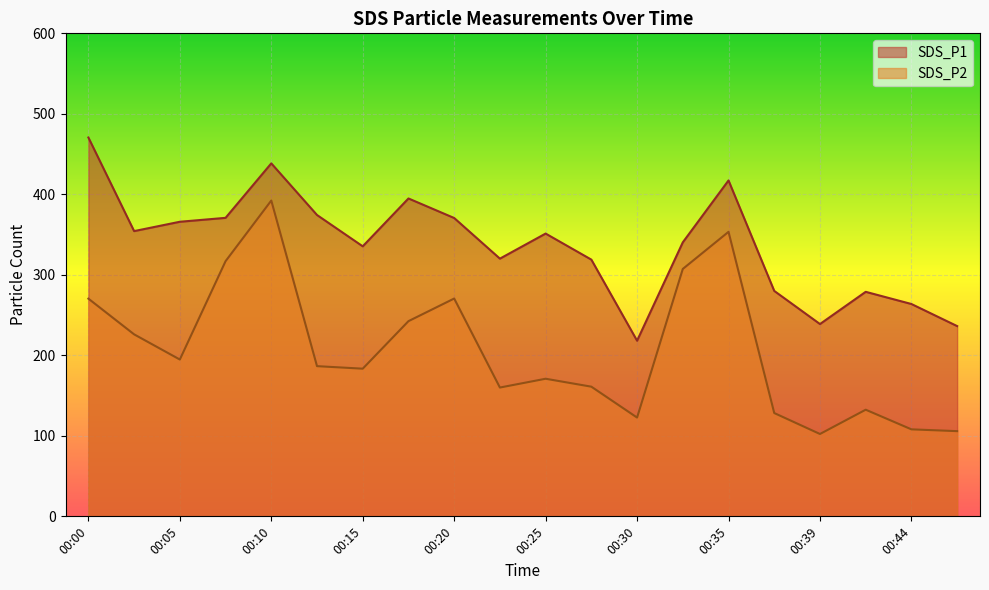

Read the SDS_P2 value at 00:07.

317.0